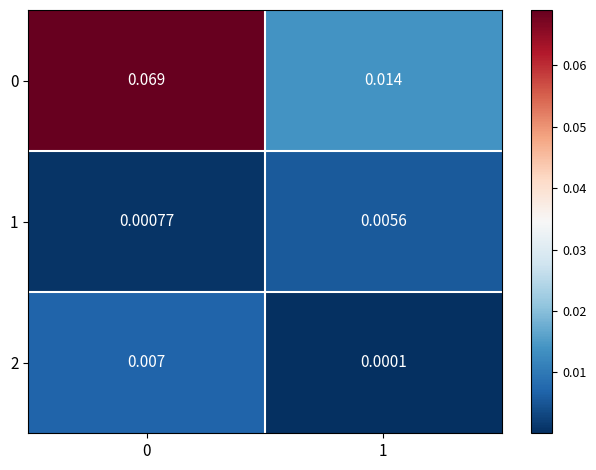

Is the value of 2 at 1 greater than the value of 0 at 0?

No